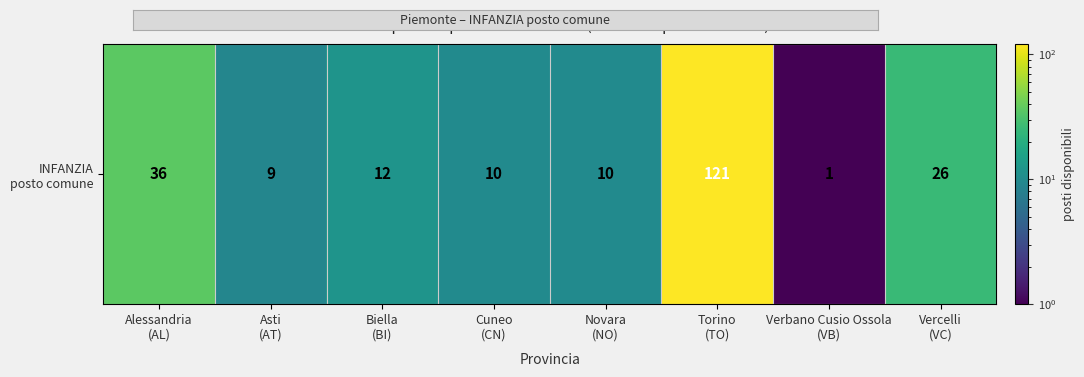

Rank the categories by value from lowest to highest.

Verbano Cusio Ossola
(VB), Asti
(AT), Cuneo
(CN), Novara
(NO), Biella
(BI), Vercelli
(VC), Alessandria
(AL), Torino
(TO)